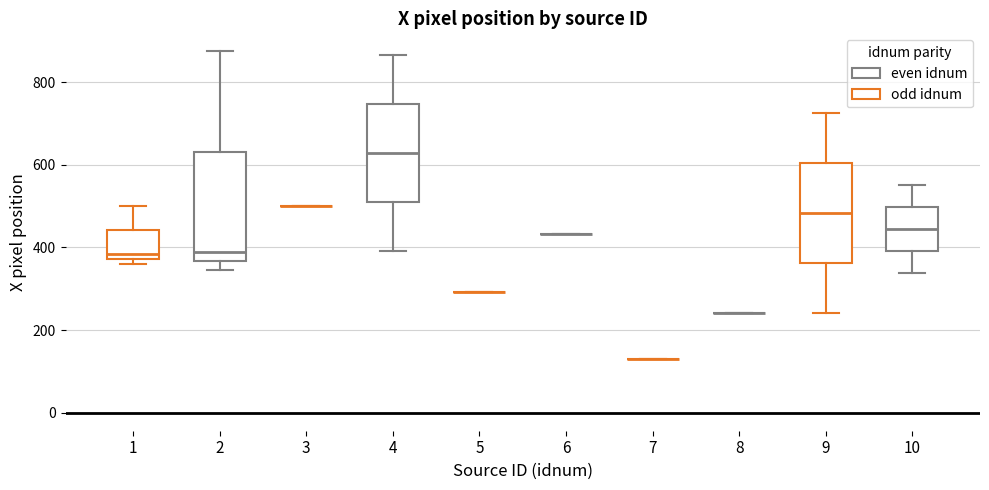

Reading left to right, read every box against the y-axis: the position of its median line, the range the box covers, and the ends of its whiskers. The values are not printed on the chart, so give them approximately, as read against the axis.

1: median 380 (just above the box's lower edge), box 380 to 440, whiskers 360 to 500
2: median 380, box 360 to 640, whiskers 340 to 880
3: box collapsed to a line at 500, whiskers 500 to 500
4: median 620, box 500 to 740, whiskers 400 to 860
5: box collapsed to a line at 300, whiskers 300 to 300
6: box collapsed to a line at 440, whiskers 440 to 440
7: box collapsed to a line at 140, whiskers 140 to 140
8: box collapsed to a line at 240, whiskers 240 to 240
9: median 480, box 360 to 600, whiskers 240 to 720
10: median 440, box 400 to 500, whiskers 340 to 560